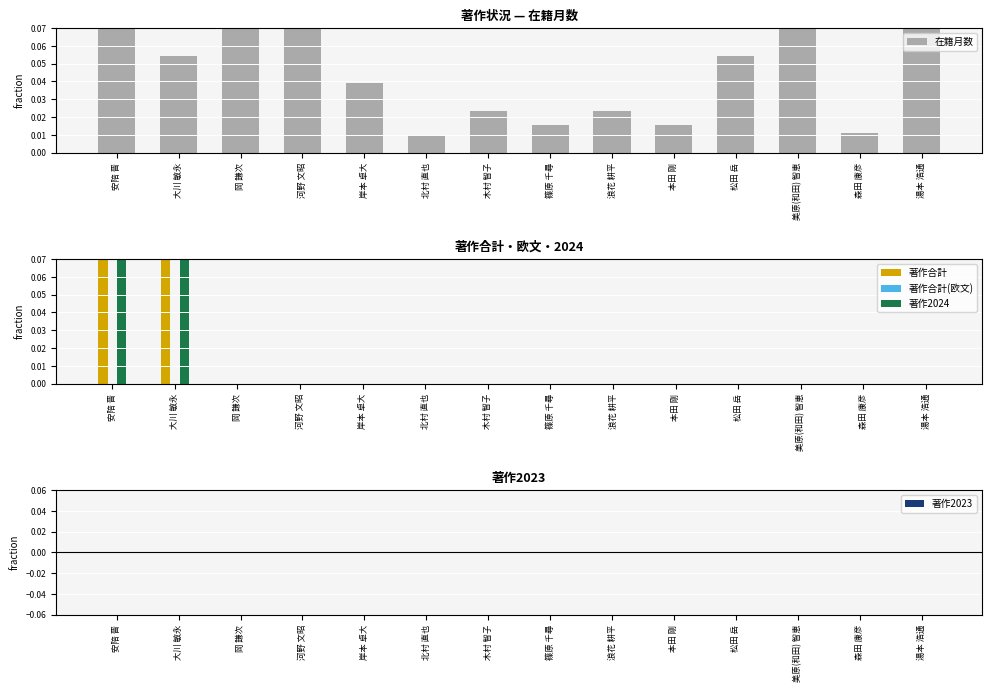

What is the greatest value displayed?

0.1